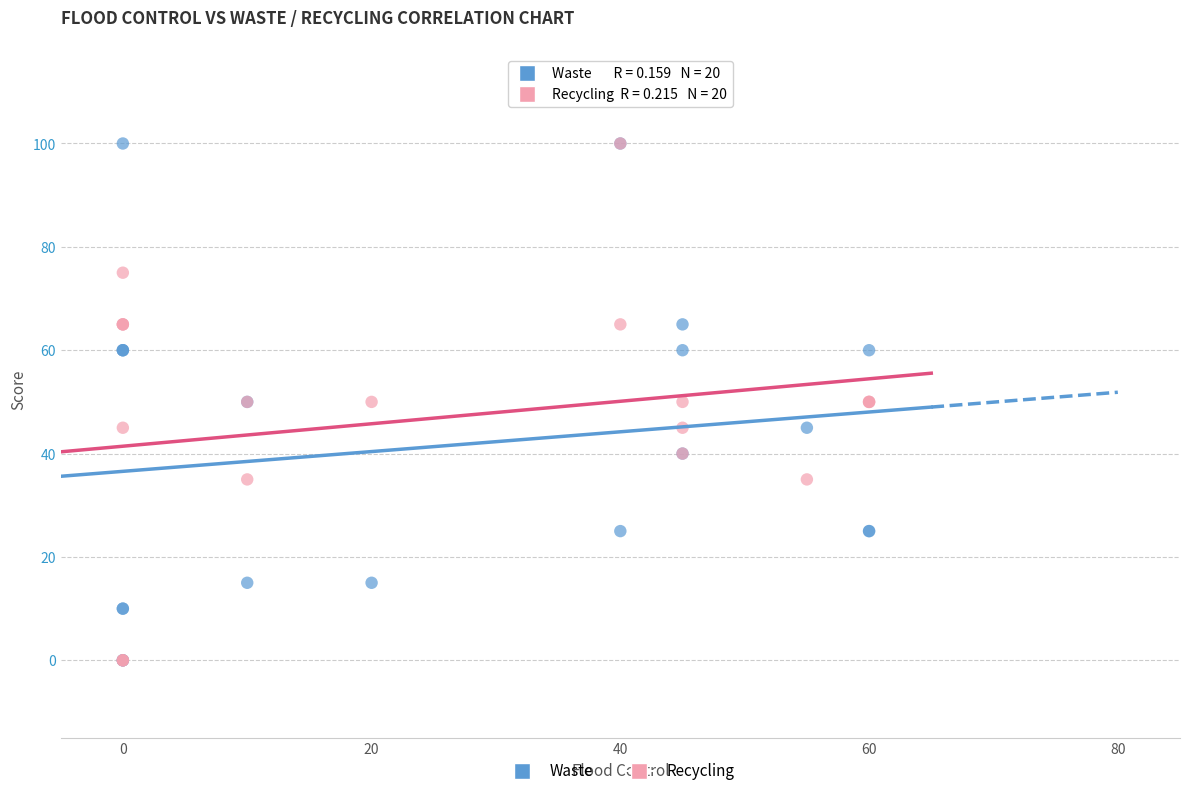

What are all the series names shown in the legend?

Waste, Recycling